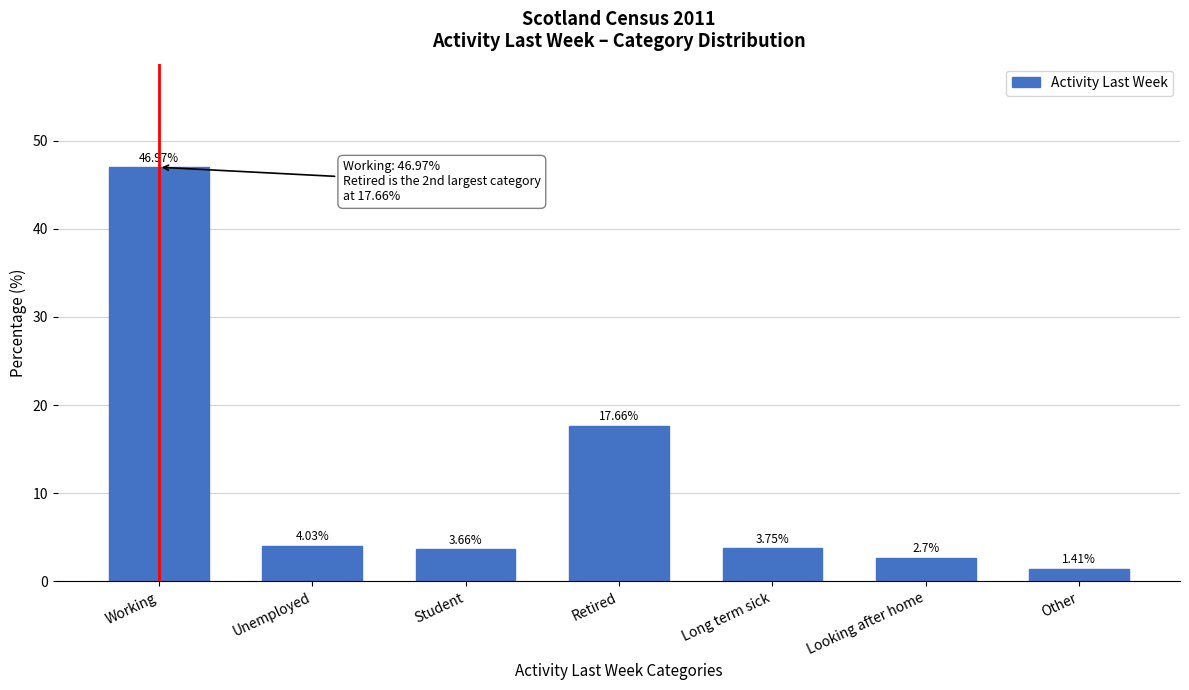

Which label corresponds to the largest value in the chart?

Working